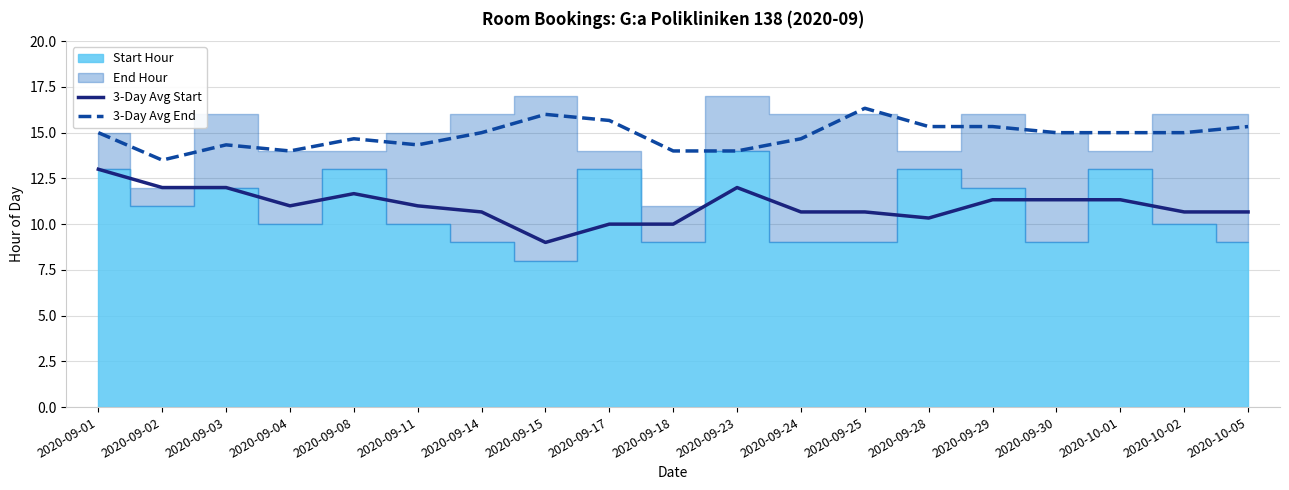

How many lines are shown in the chart?

2